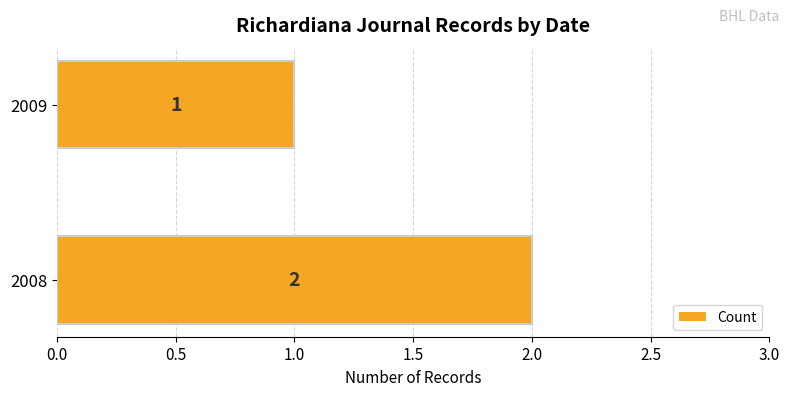

Reading bottom to top, extract all data points from this chart.

2008=2	2009=1